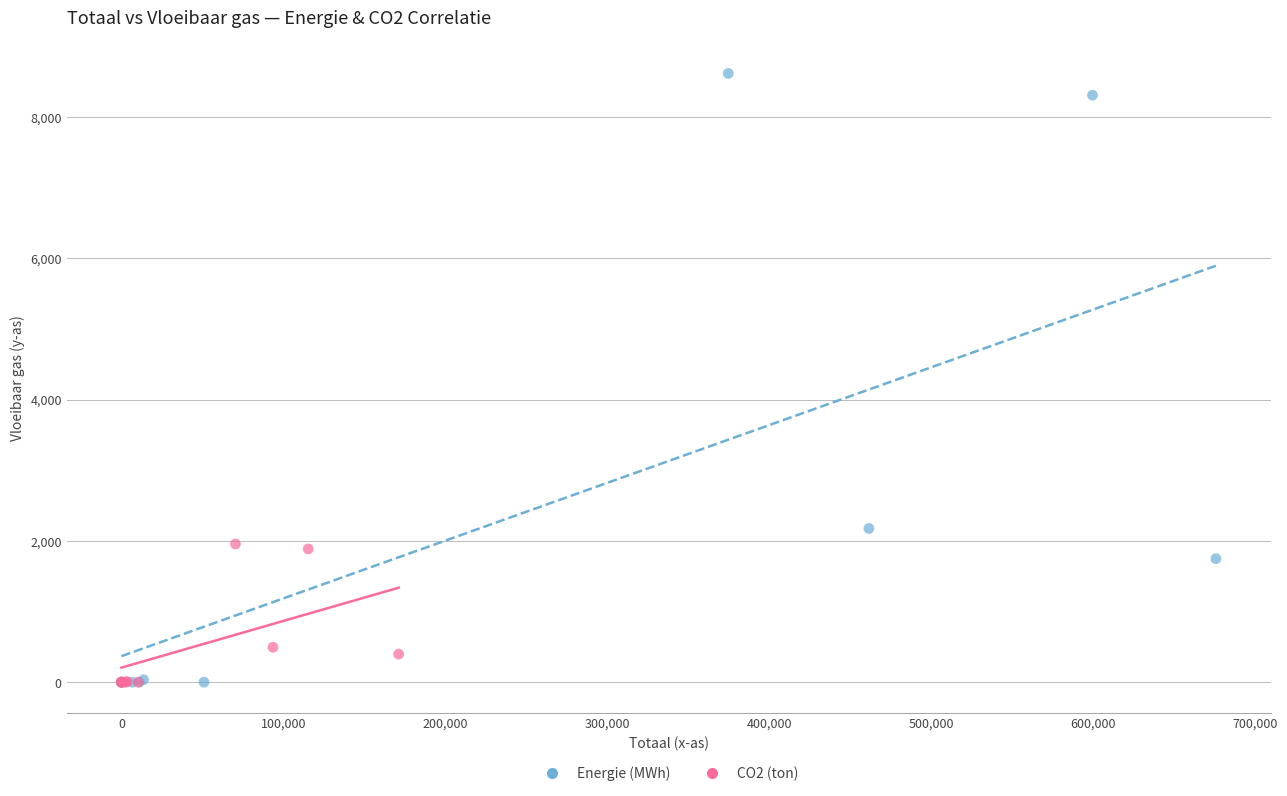

Which series has the widest spread of Y values?

Energie (MWh)